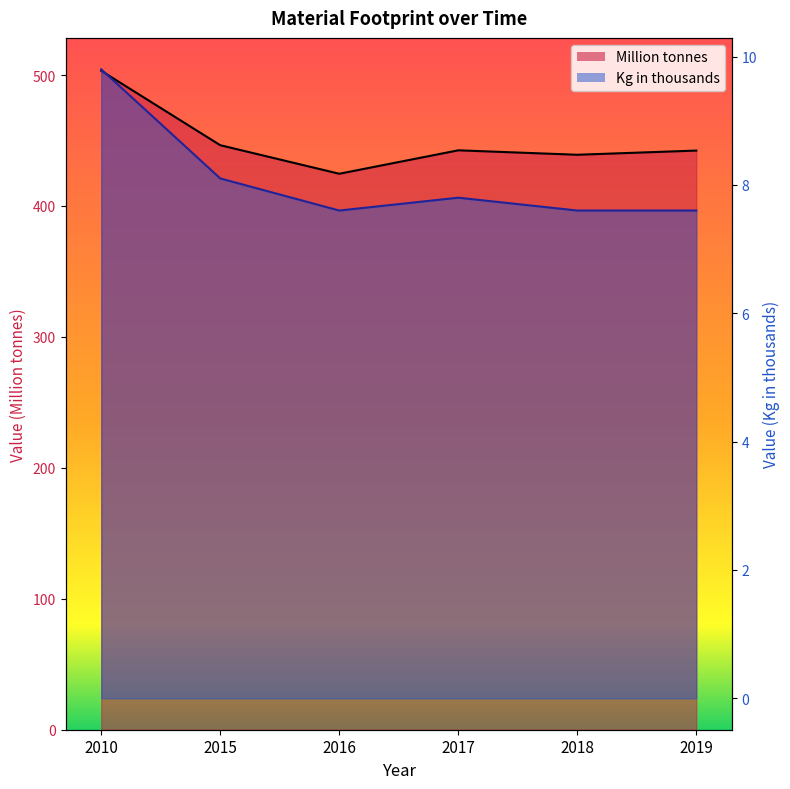

Which series has the largest range (max minus min)?

Million tonnes